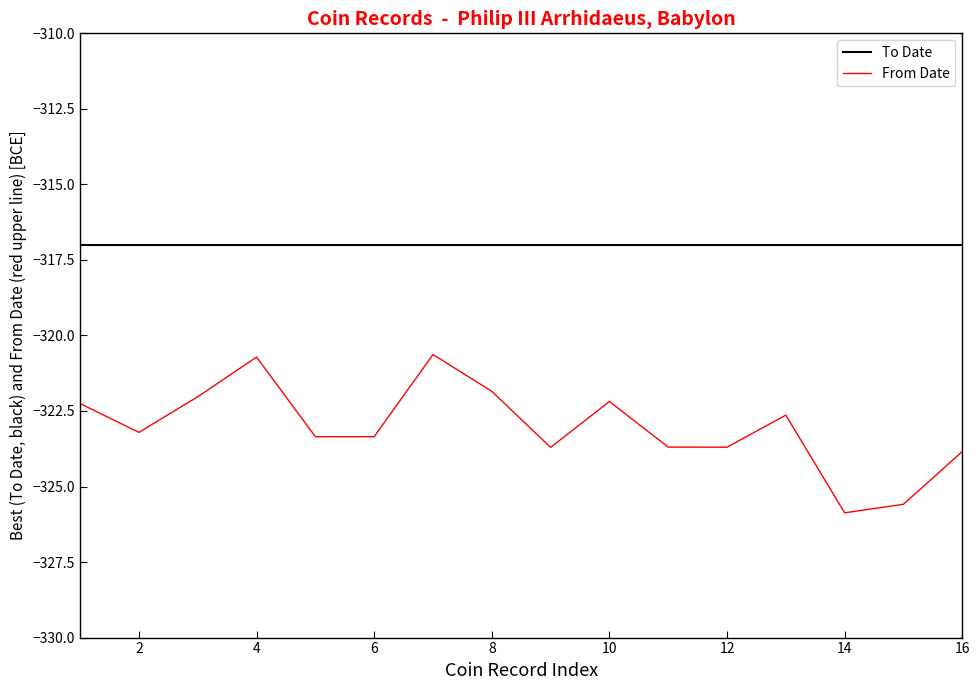

What are all the series names shown in the legend?

To Date, From Date